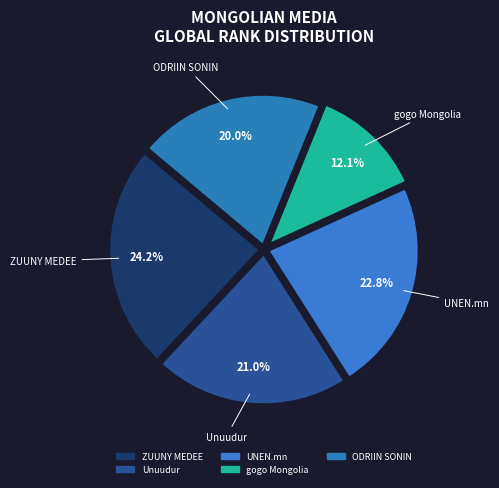

Approximately how many times larger is the value at UNEN.mn compared to gogo Mongolia?

1.9